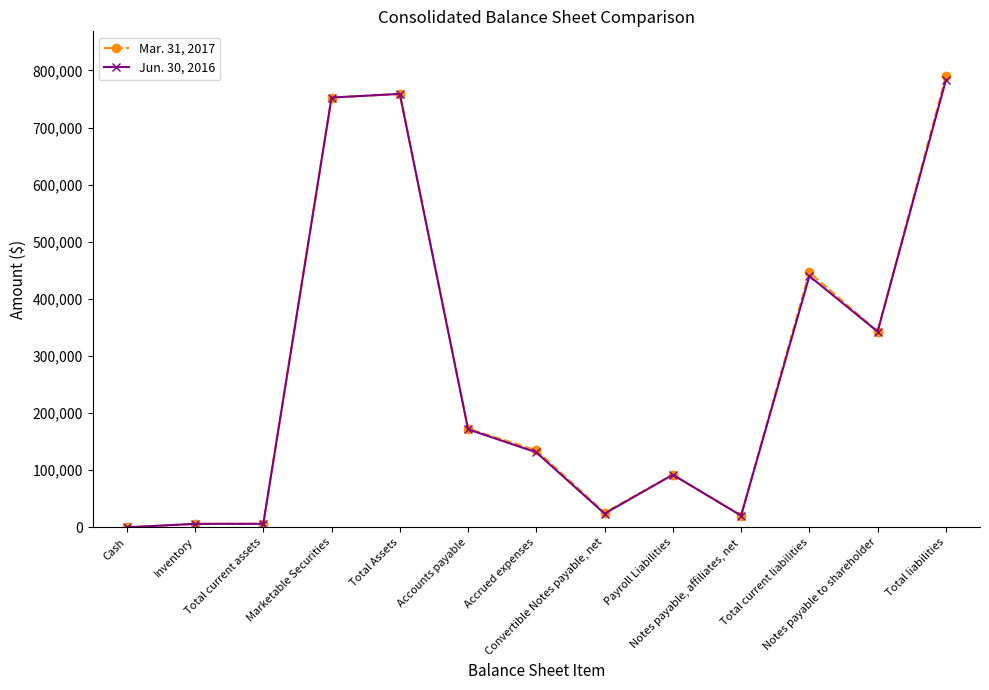

At how many categories does at least one series exceed 694927?

3